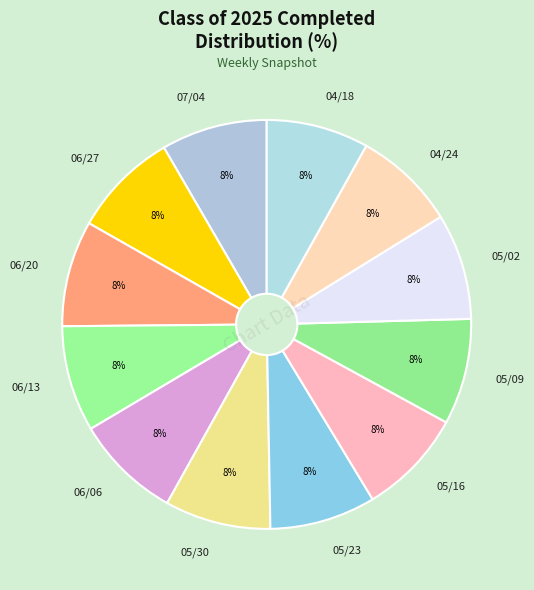

Is the sum of 04/24 and 06/20 greater than half?

No